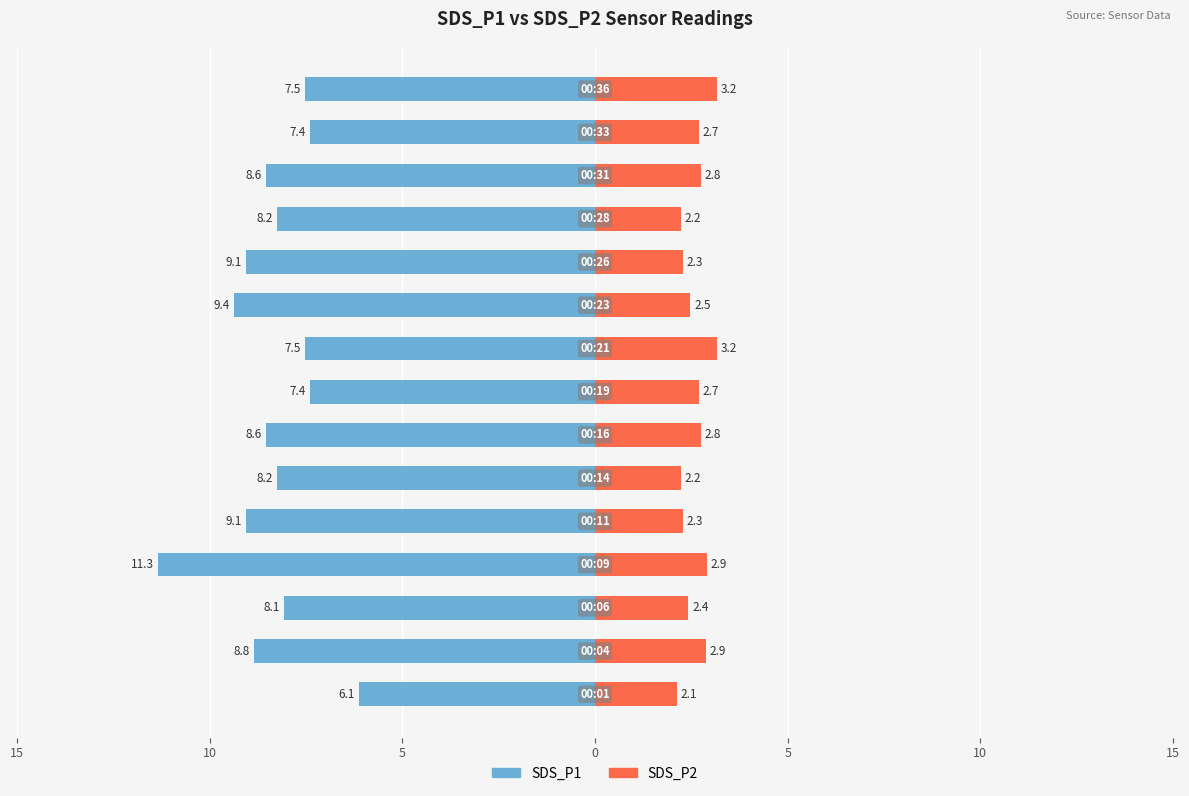

The value of SDS_P2 at 13 is 2.7. True or false?

True